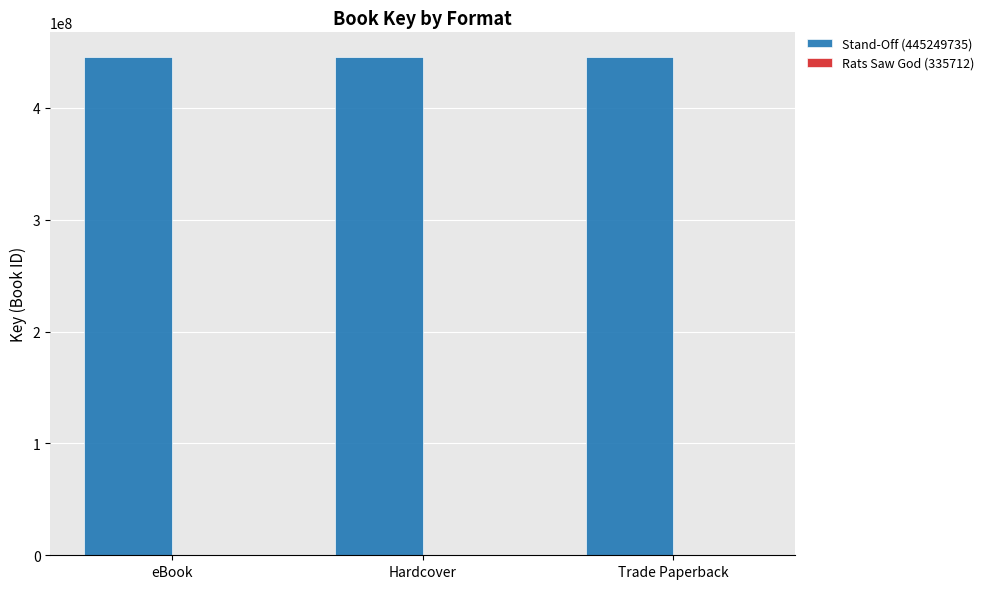

What is the total value across all series at Trade Paperback?

445585447